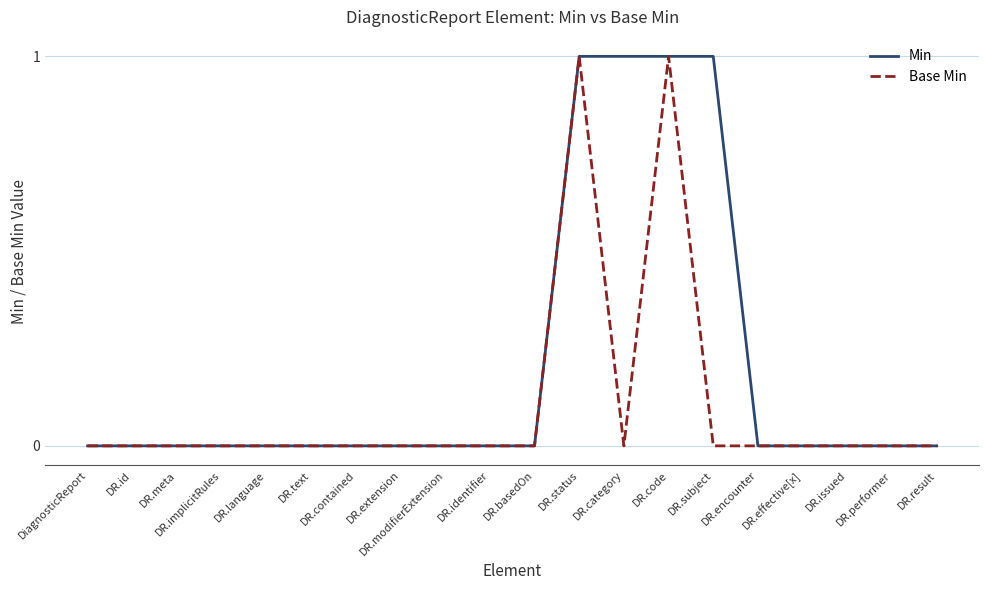

How many lines are shown in the chart?

2